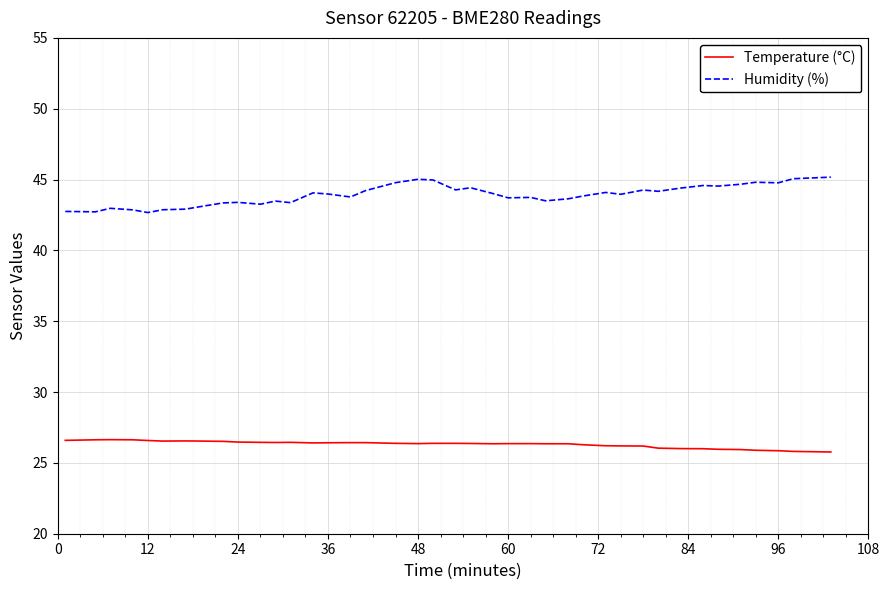

True or false: Humidity (%) and Temperature (°C) cross at least once.

False